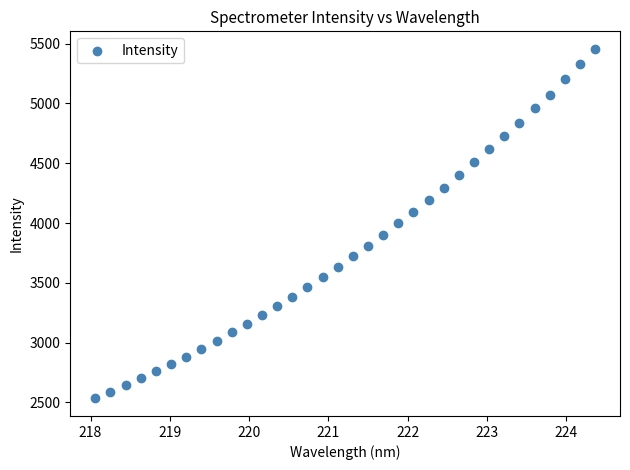

What is the range of X values (max minus min)?

6.3